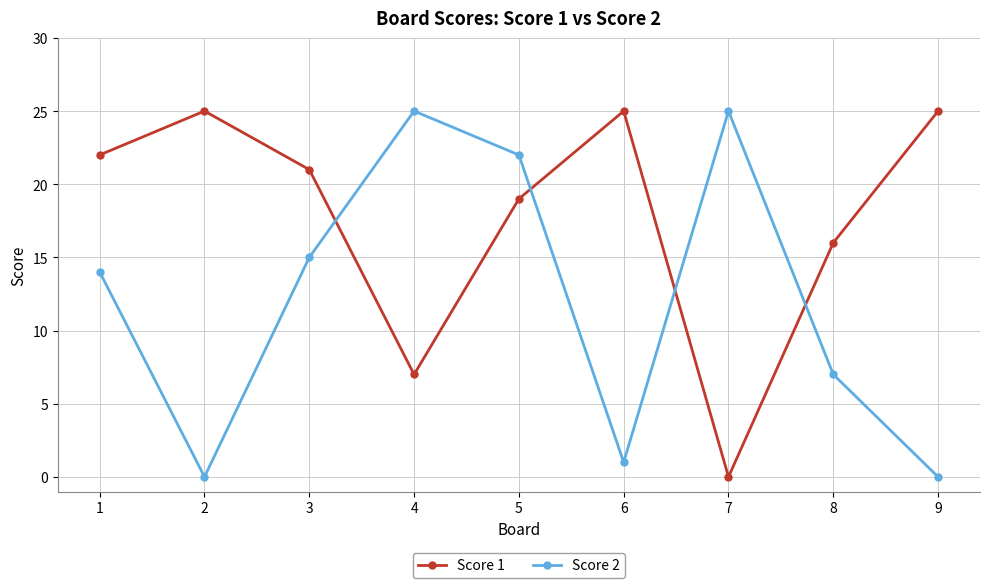

What is the spread (max minus min) of values at 8?

9